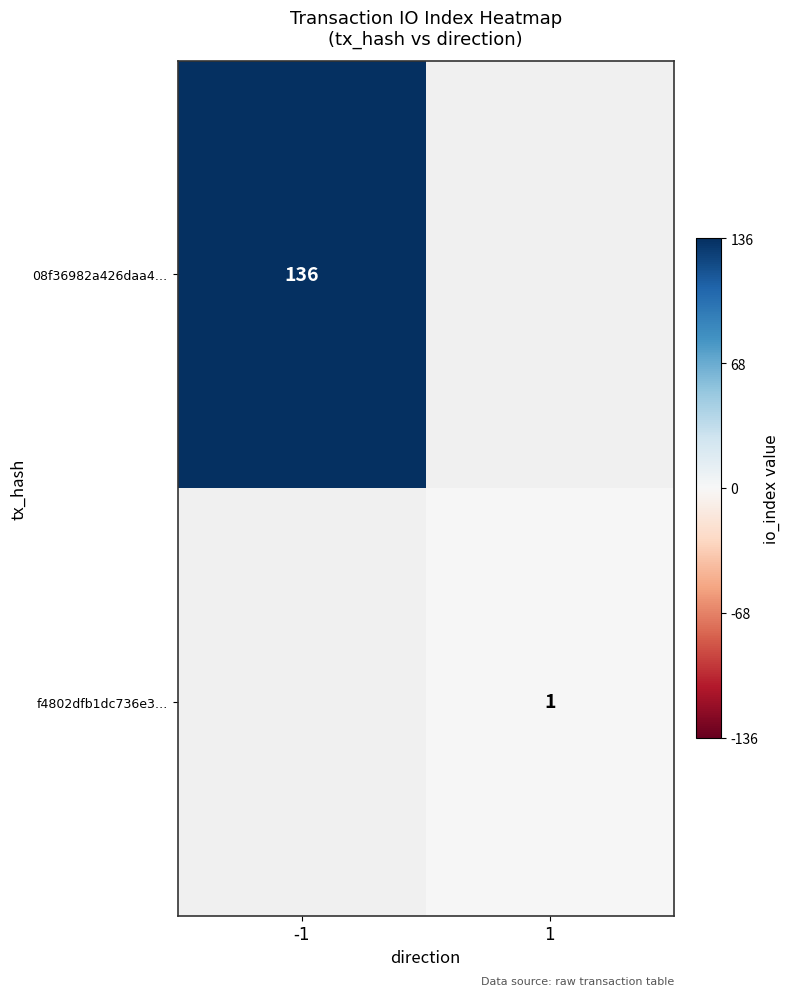

The f4802dfb1dc736e3… series shows 1 at 1. True or false?

True